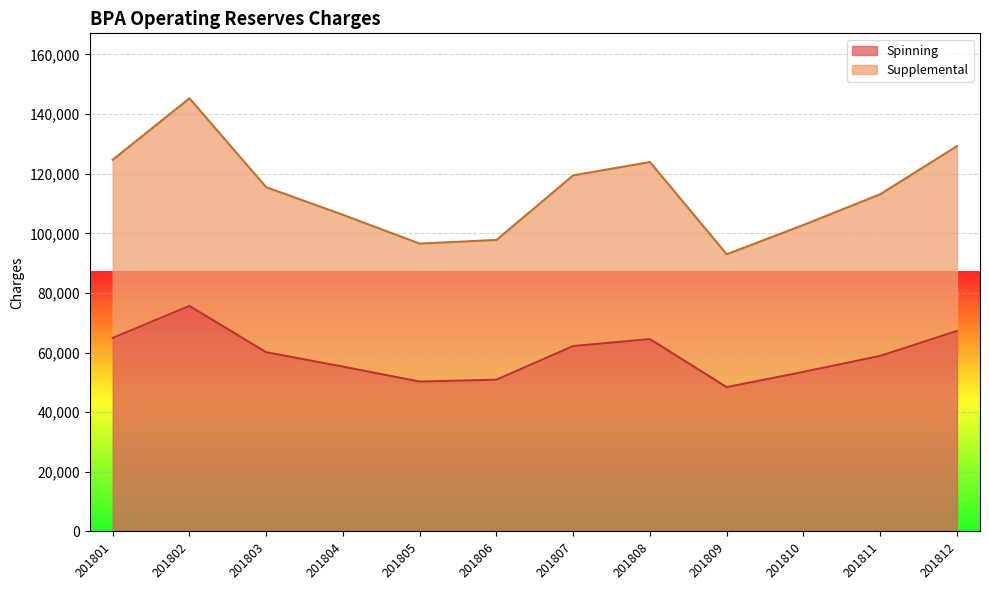

At which category does Supplemental reach its first local peak?

201802